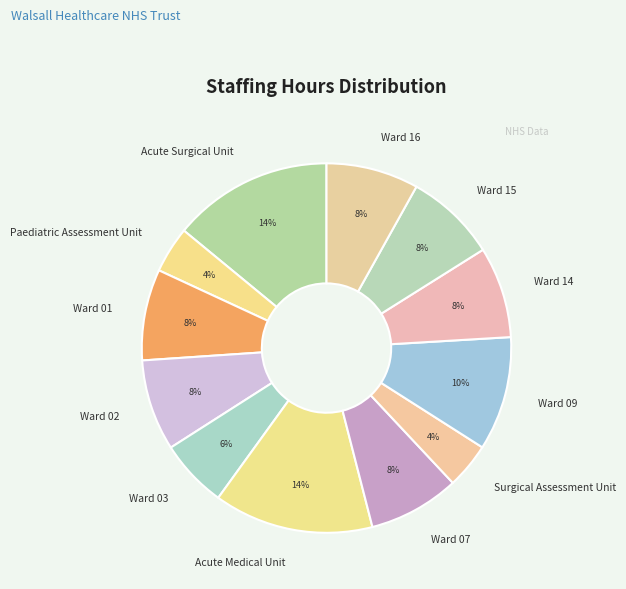

Is it true that Ward 16 is 15% of the pie?

False